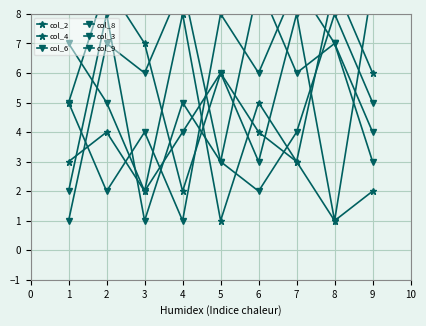

What are all the series names shown in the legend?

col_2, col_4, col_6, col_8, col_3, col_9